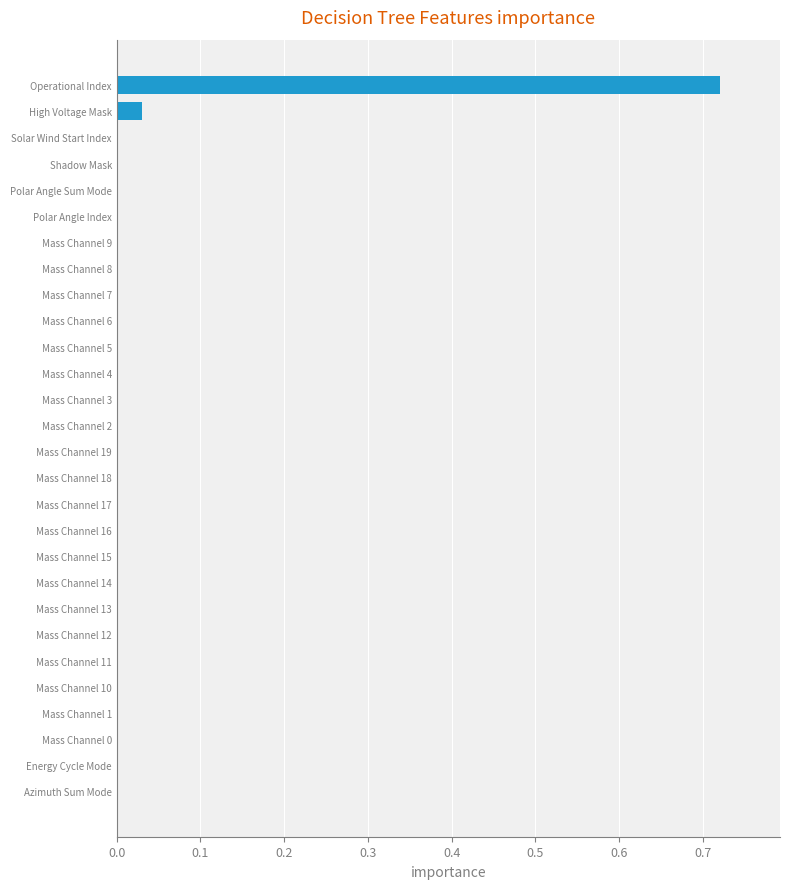

At which category does the chart reach its peak across all series?

Operational Index